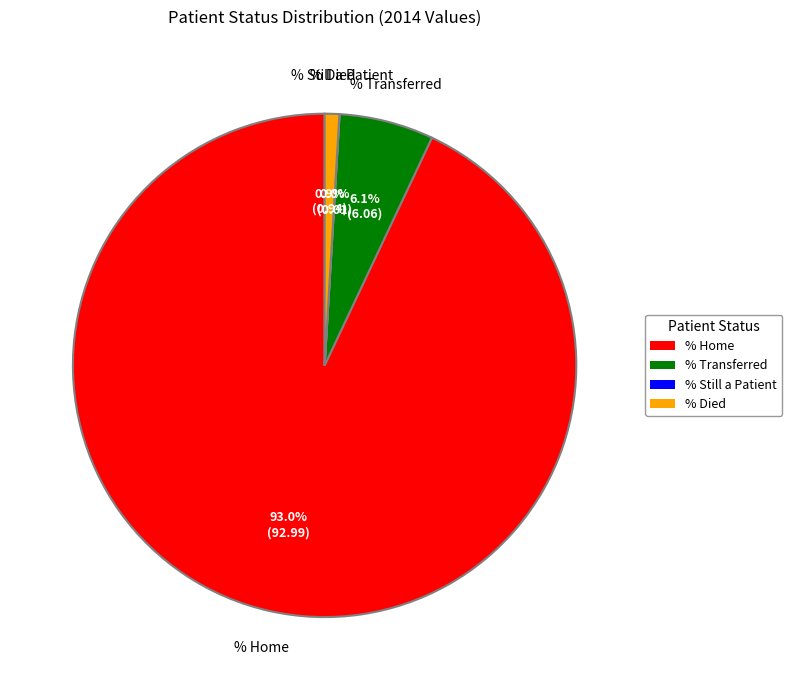

Which category has the biggest portion of the pie?

% Home